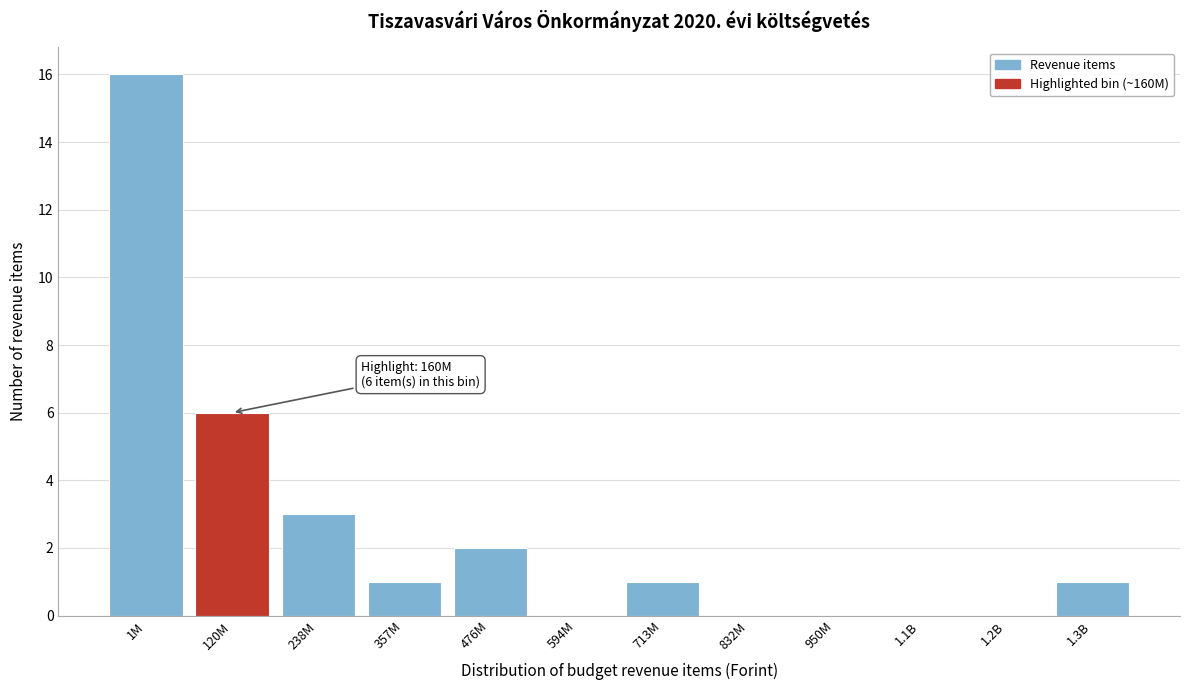

Reading left to right, extract all data points from this chart.

1M=16	120M=6	238M=3	357M=1	476M=2	594M=0	713M=1	832M=0	950M=0	1.1B=0	1.2B=0	1.3B=1